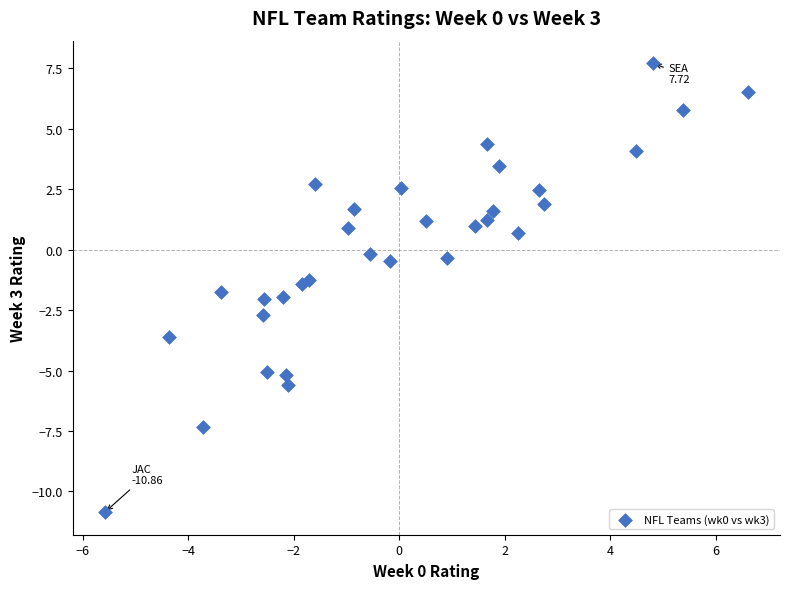

What is the range of Y values (max minus min)?

18.6